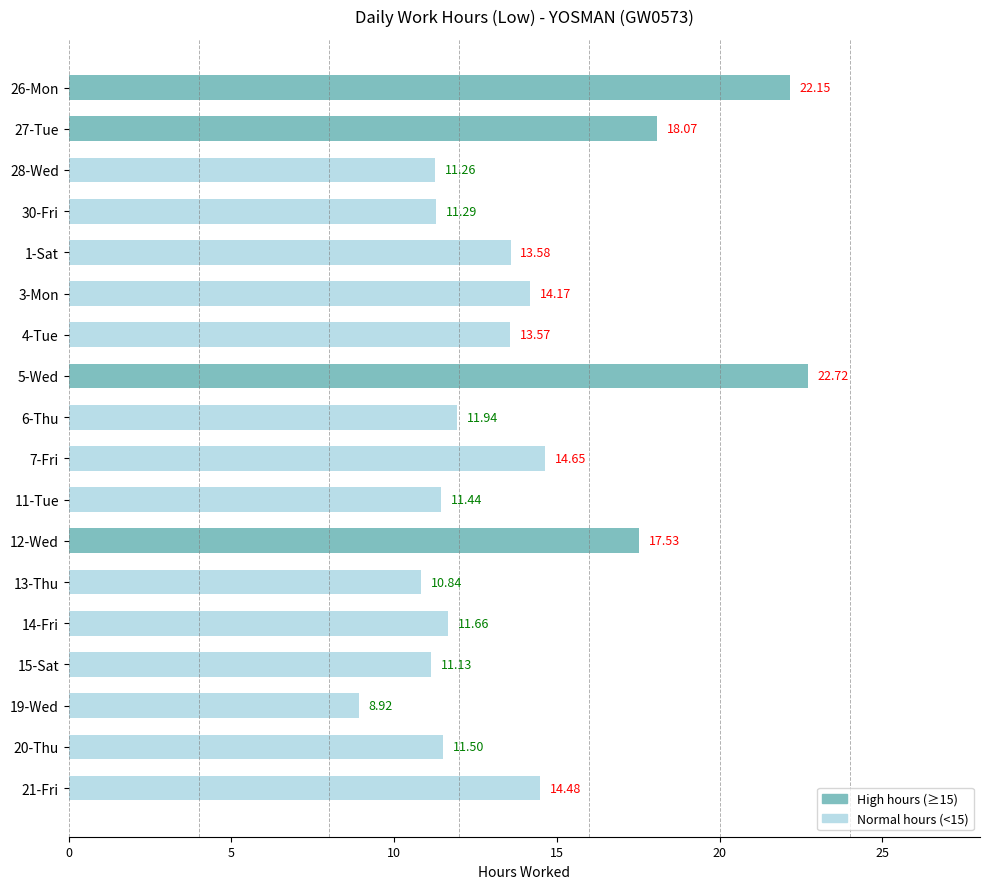

Approximately how many times larger is the value at 27-Tue compared to 5-Wed?

0.8